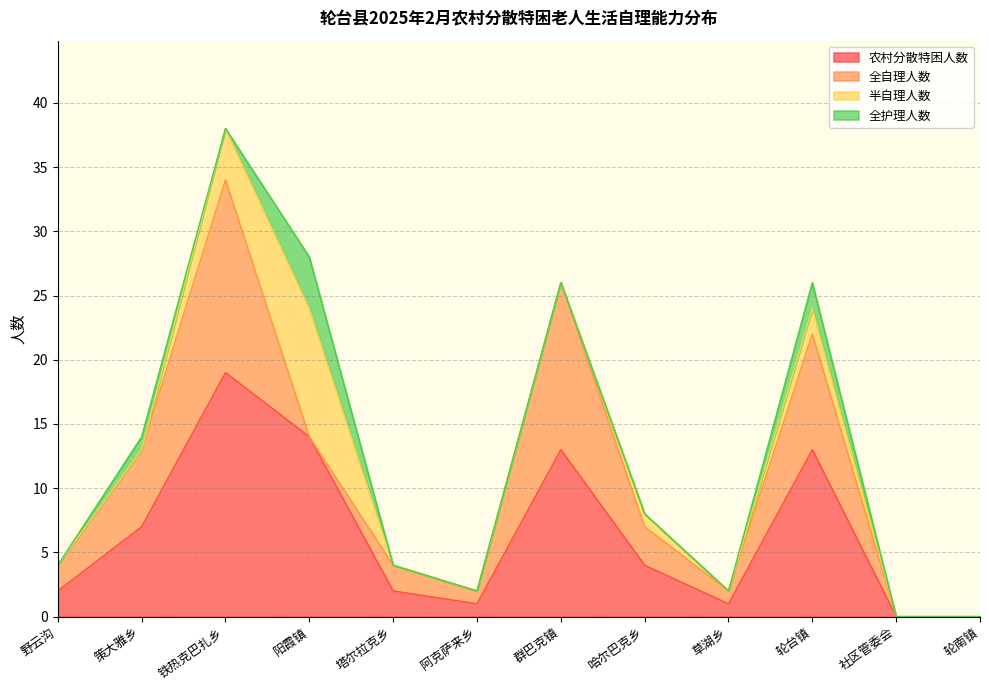

What position from the right is 塔尔拉克乡?

8